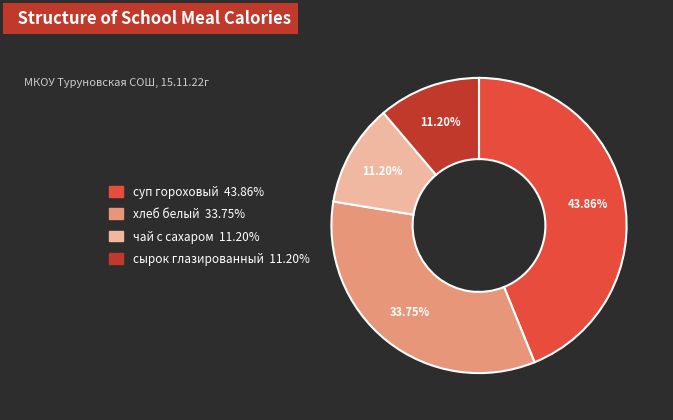

Is it true that суп гороховый is 44% of the pie?

True